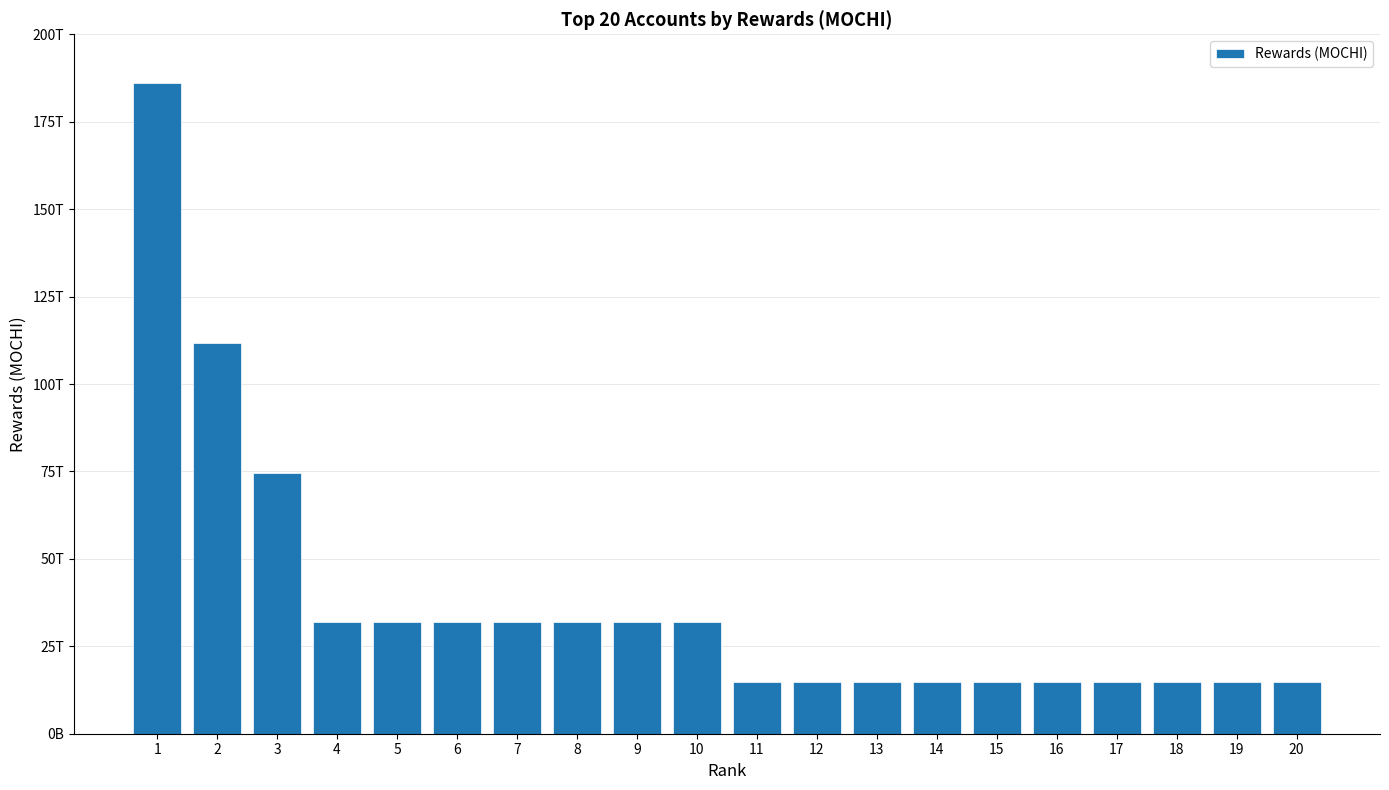

Does the chart contain any negative values?

No